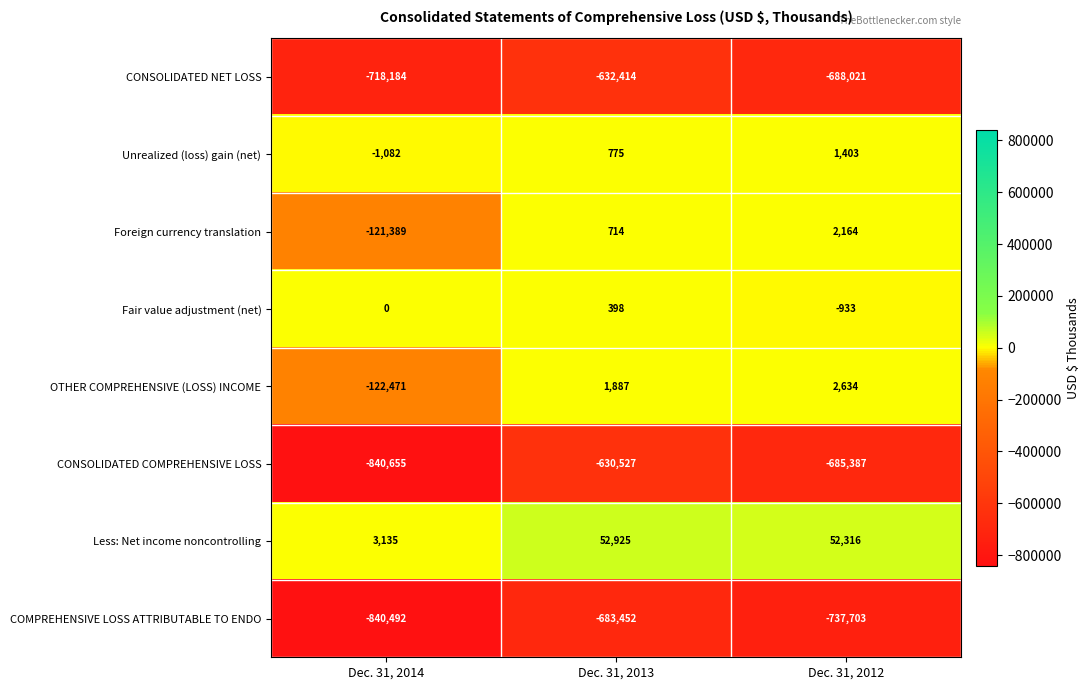

What is the spread (max minus min) of values at Dec. 31, 2014?

843790